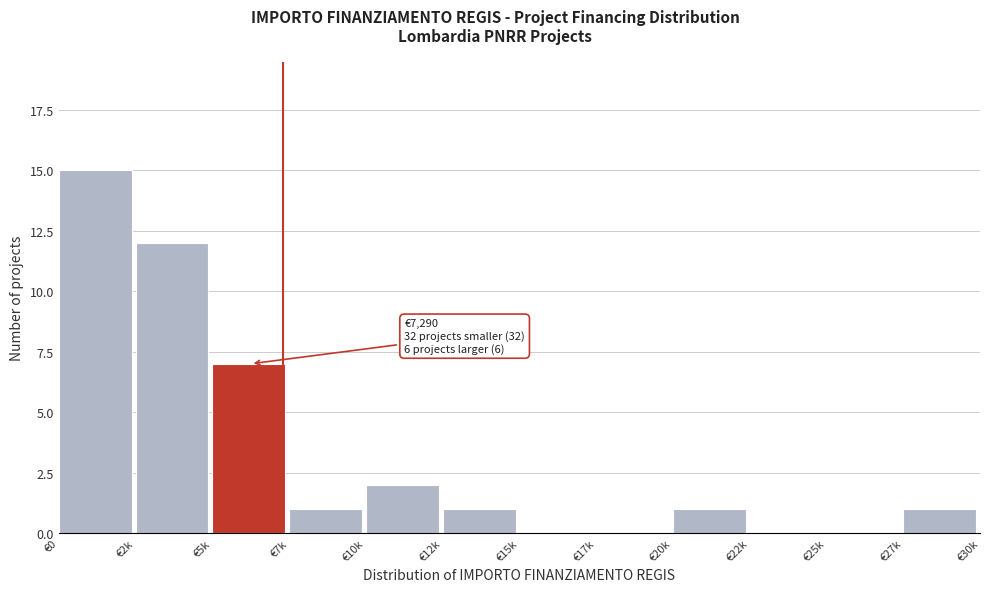

Reading left to right, extract all data points from this chart.

€0=15	€2k=12	€5k=7	€7k=1	€10k=2	€12k=1	€15k=0	€17k=0	€20k=1	€22k=0	€25k=0	€27k=1